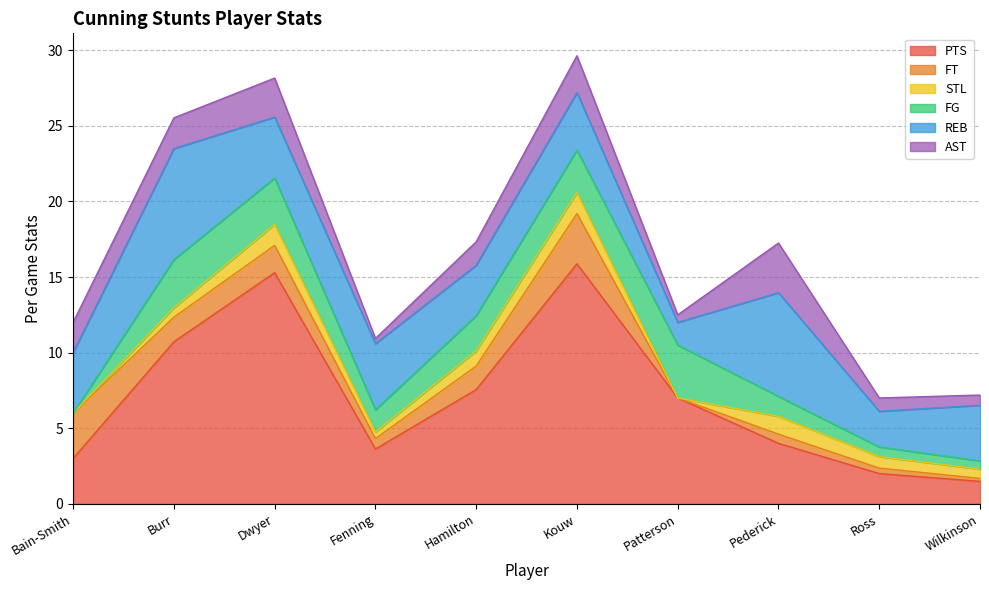

What are all the series names shown in the legend?

PTS, FT, STL, FG, REB, AST